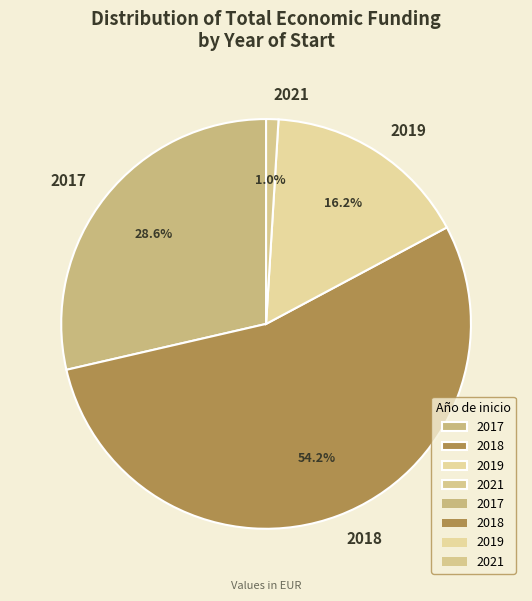

Approximately how many times larger is the value at 2019 compared to 2017?

0.6